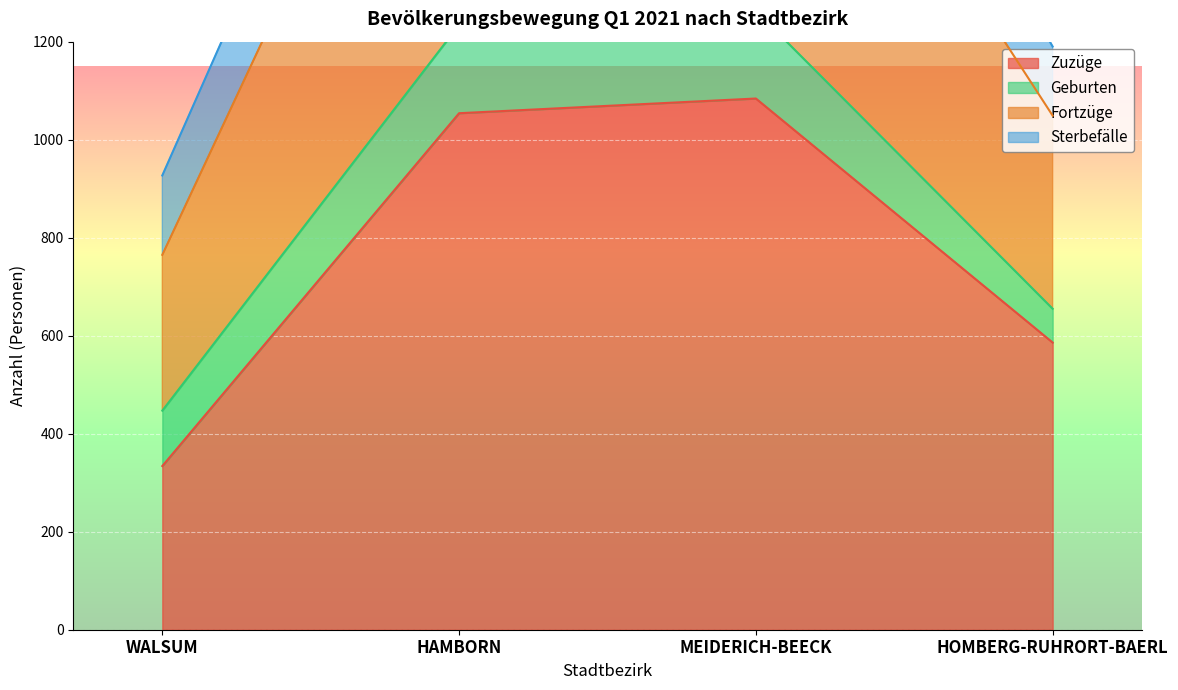

At which label is Zuzüge closest to 709?

HOMBERG-RUHRORT-BAERL